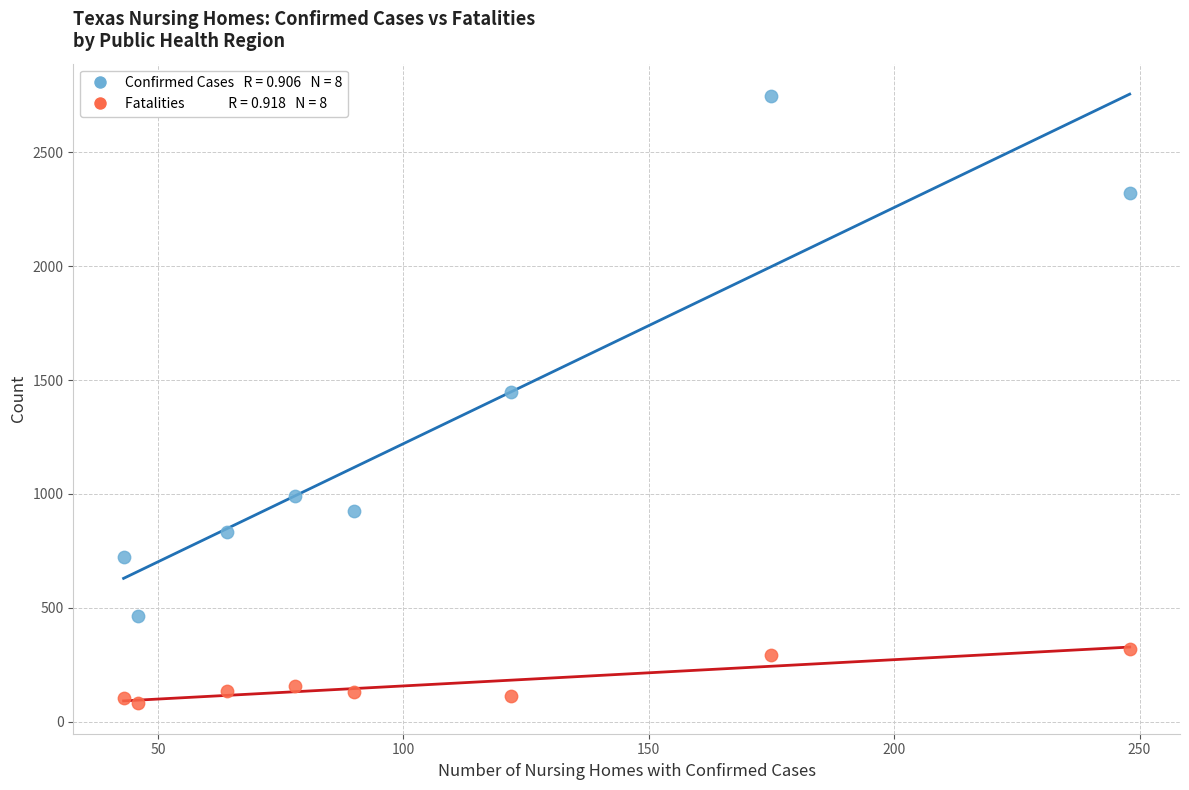

Across all series, what Y value is closest to 1414?

1448